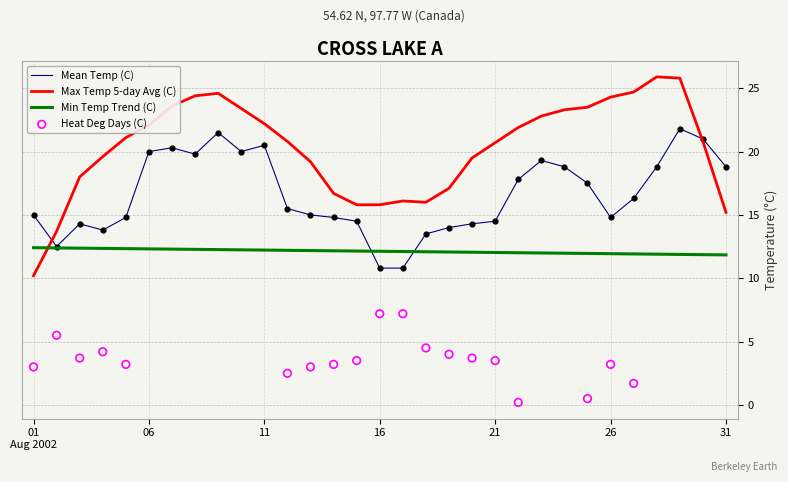

Which series reaches the minimum Y coordinate?

Heat Deg Days (C)